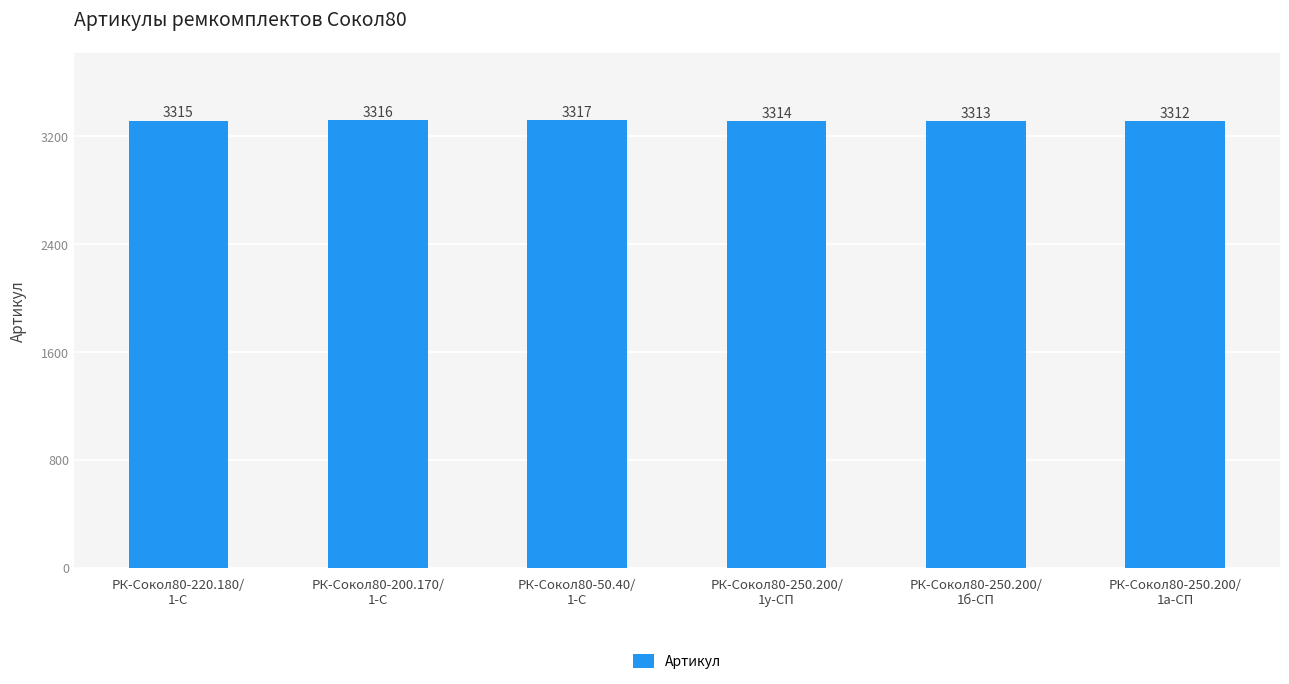

What is the ratio of the value at РК-Сокол80-250.200/
1б-СП to the value at РК-Сокол80-250.200/
1а-СП?

1.0